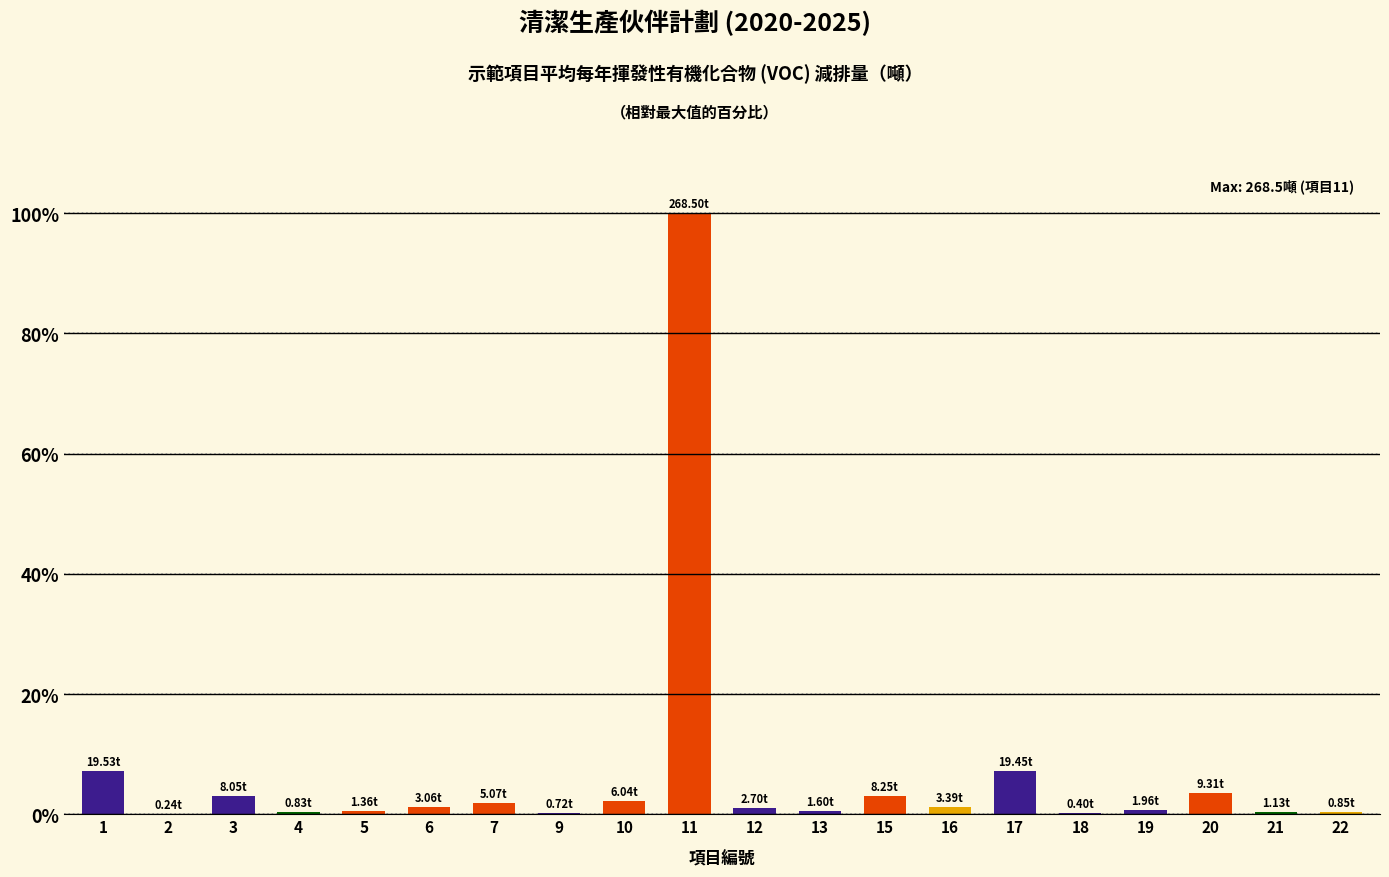

What is the sum of all values?

135.0